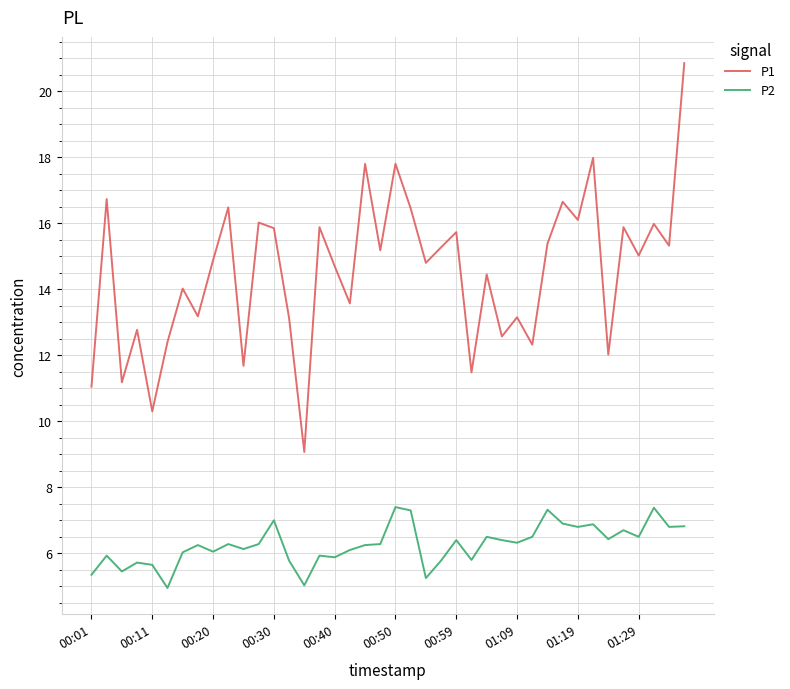

Rank the series by their average value, from highest to lowest.

P1, P2